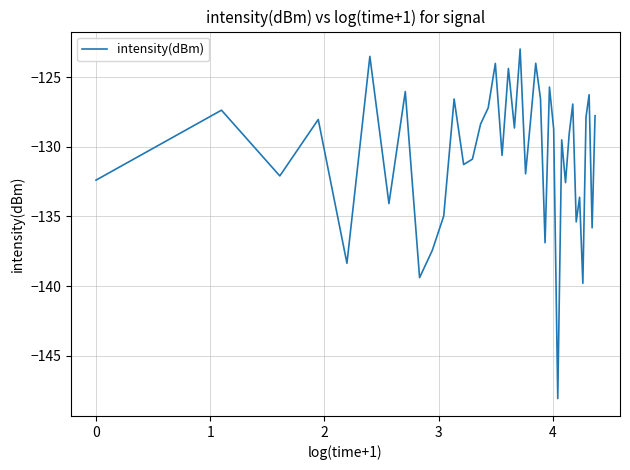

How many lines are shown in the chart?

1